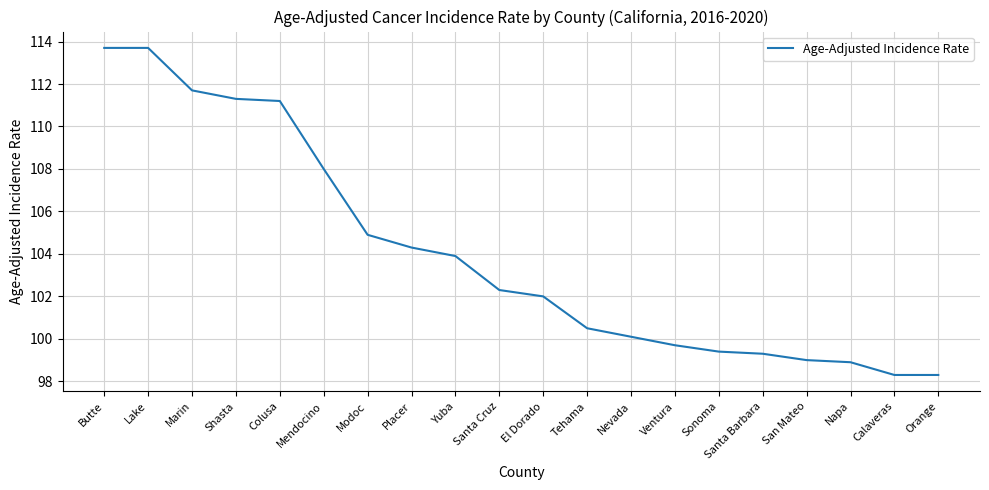

What is the ratio of the value at Sonoma to the value at Orange?

1.0